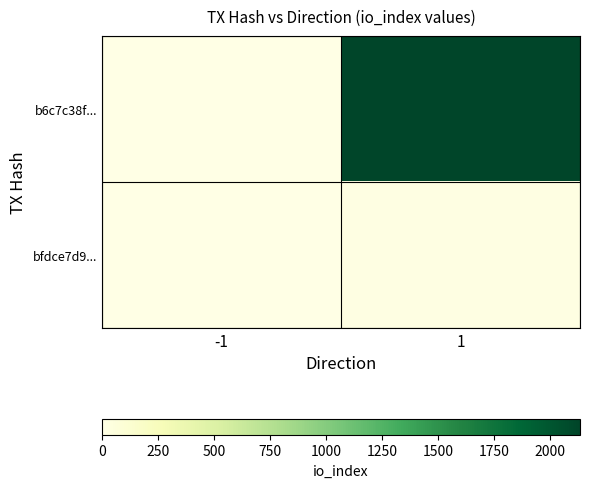

Which has a higher value, 1 or -1?

1